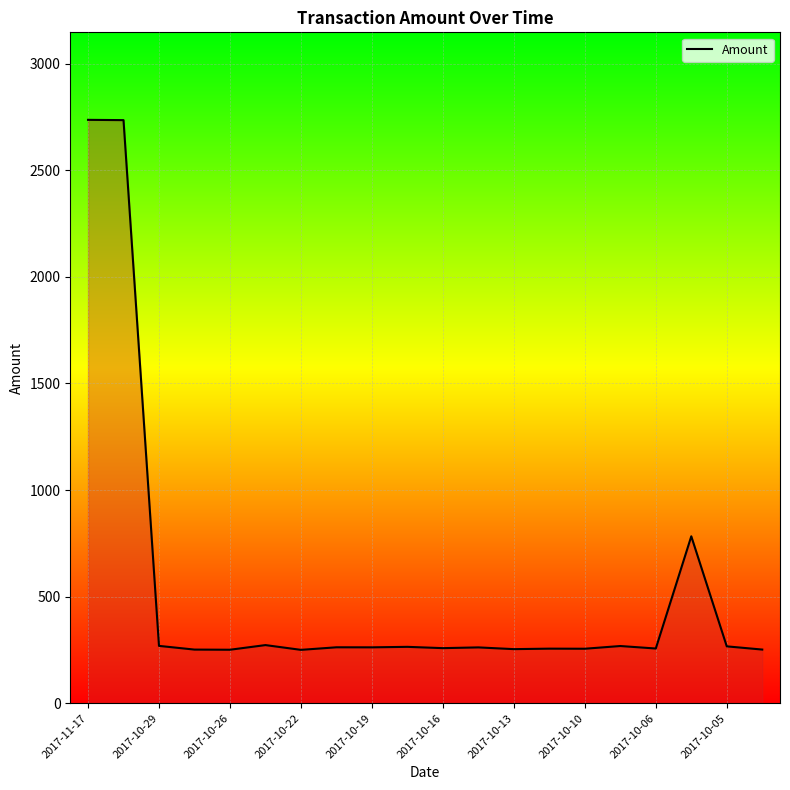

What is the difference between the maximum and minimum values?

2485.8